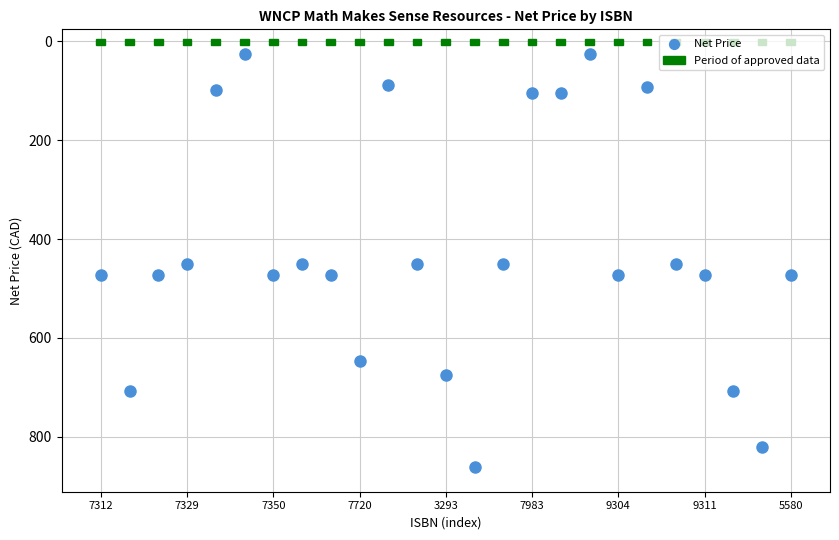

What is the range of Y values (max minus min)?

835.8